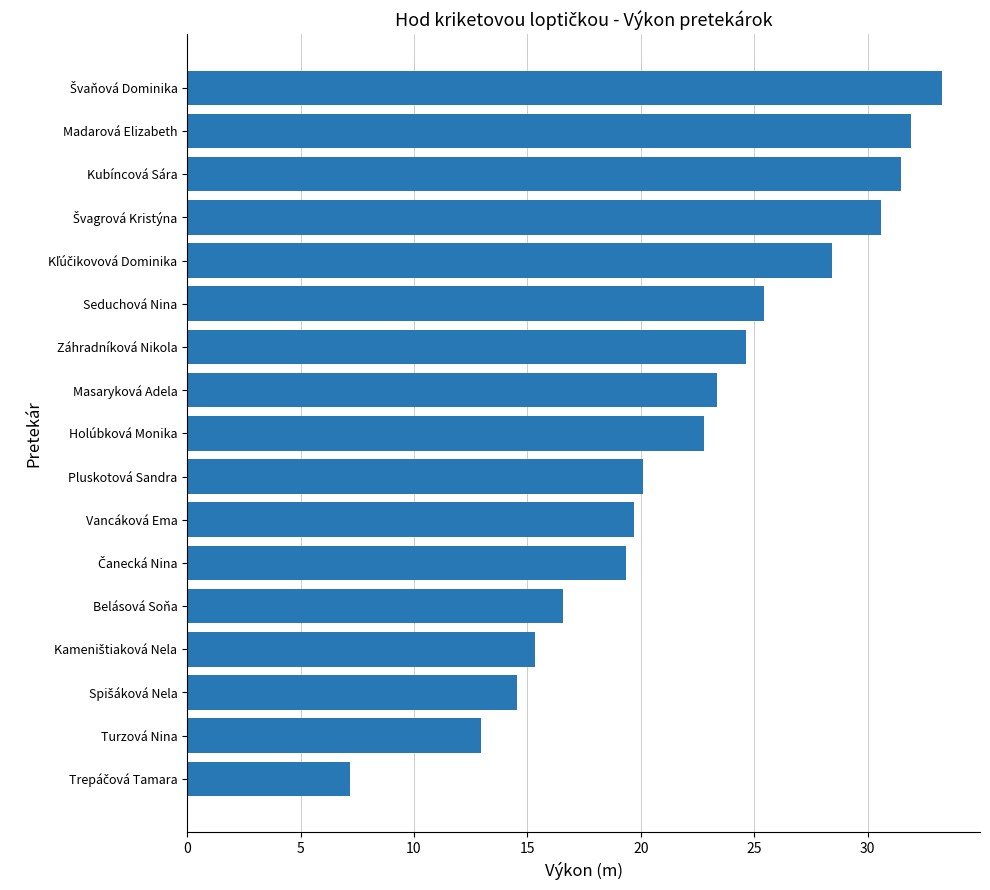

The value at Belásová Soňa is 16.6. True or false?

True